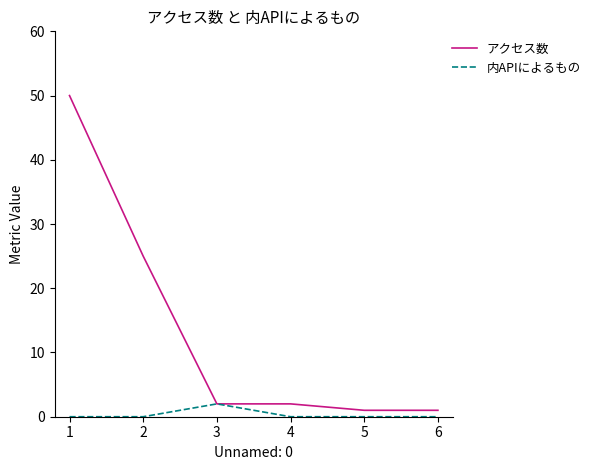

List the series in order of their overall mean, lowest first.

内APIによるもの, アクセス数